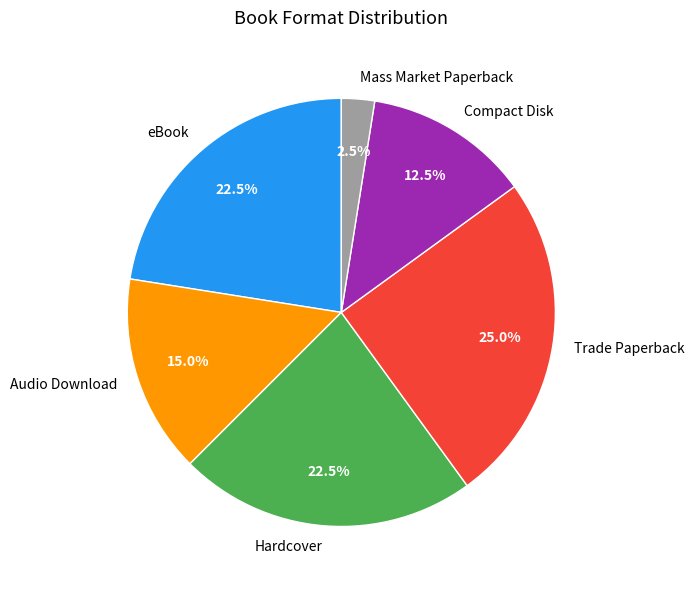

Is there any slice that represents more than half of the pie?

No